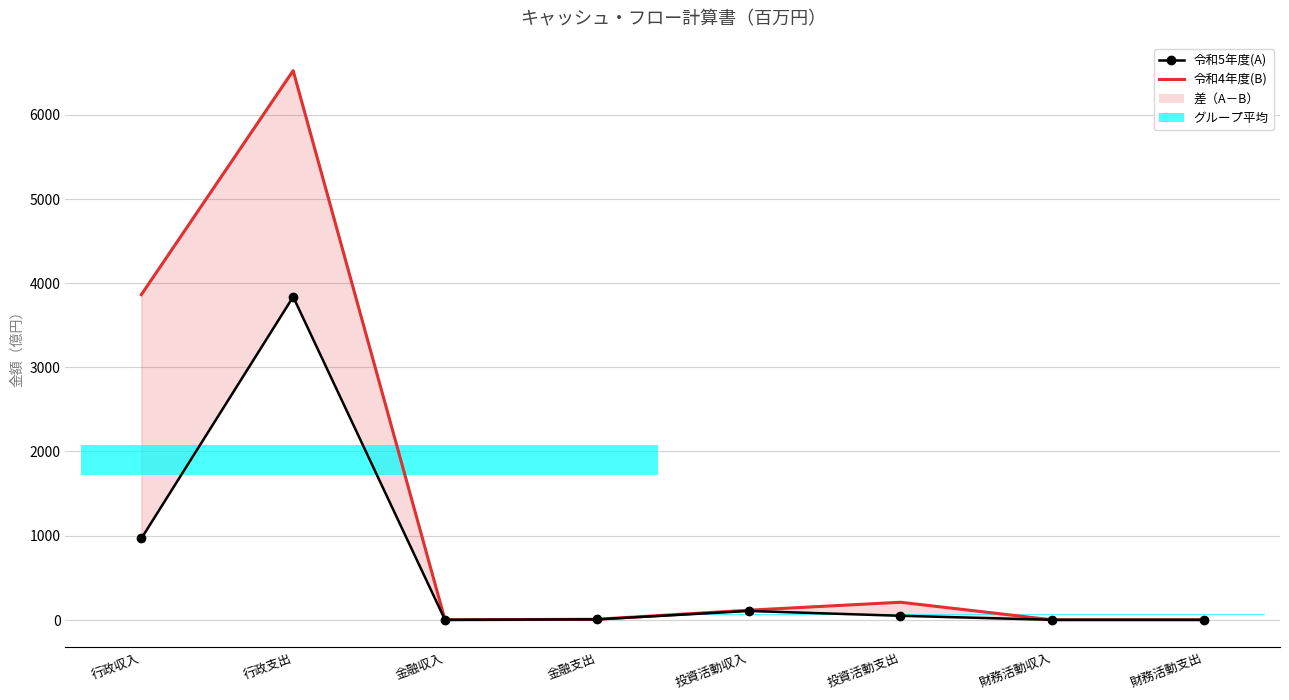

True or false: 令和5年度(A) has more than 0 points higher than both neighbors.

True